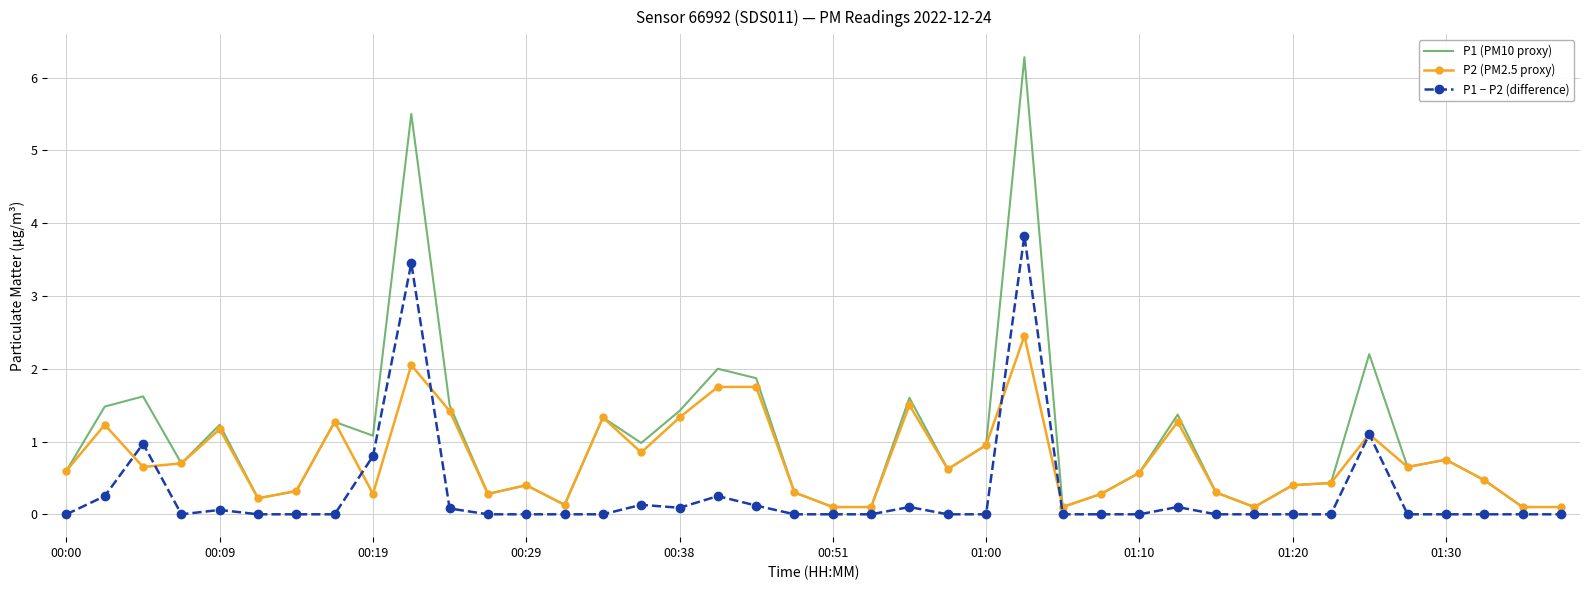

What is the greatest value displayed?

6.3